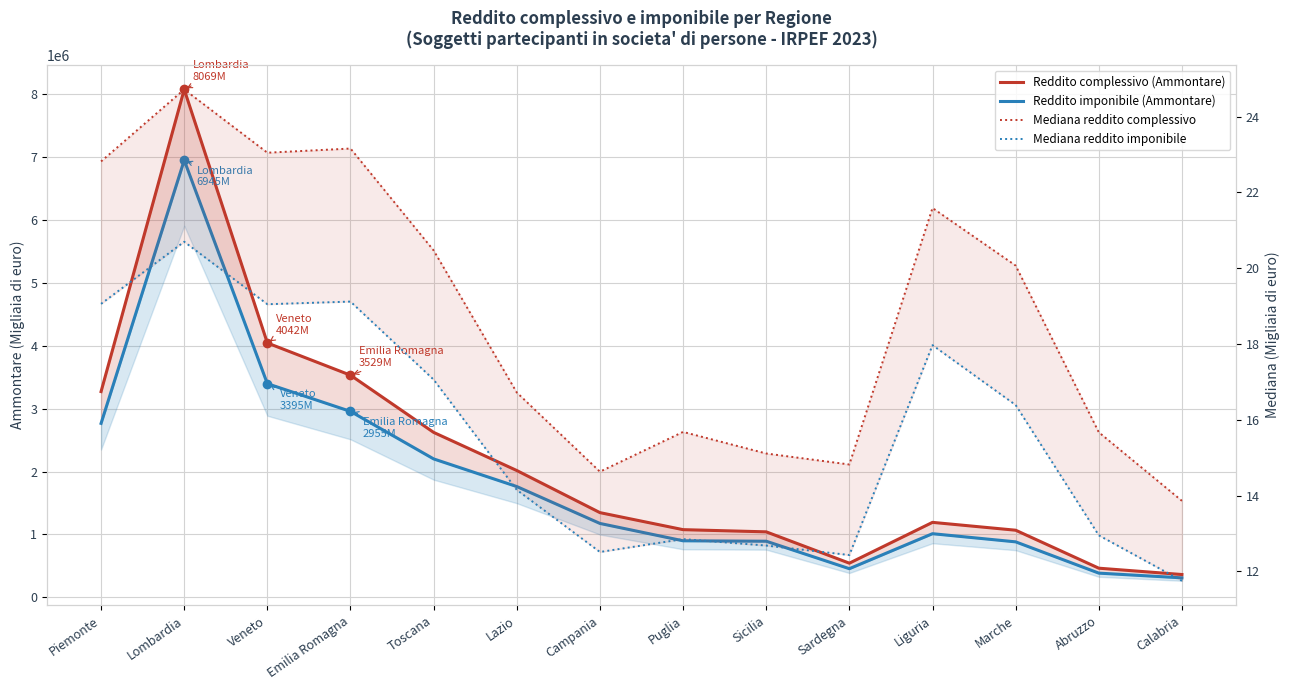

How many lines are shown in the chart?

4